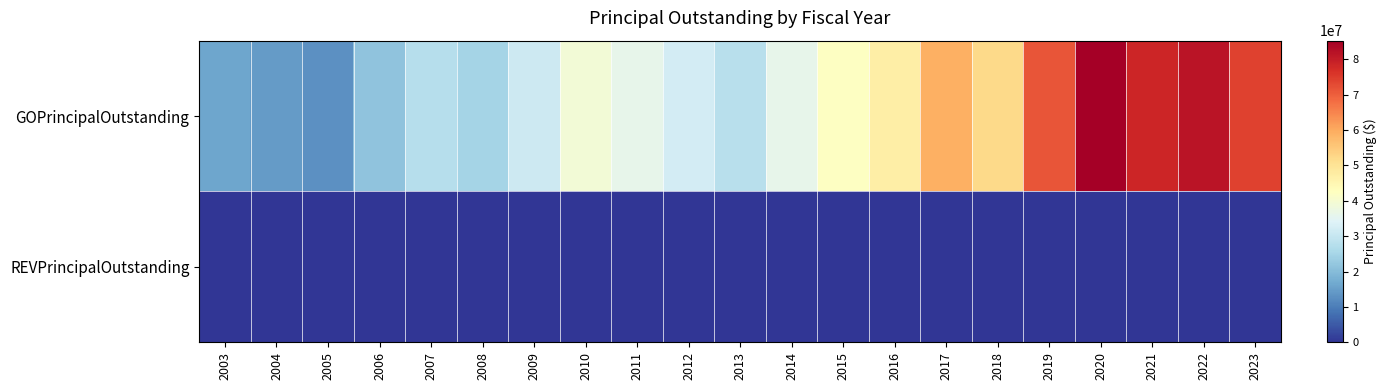

At which category is the sum across all series the highest?

2020